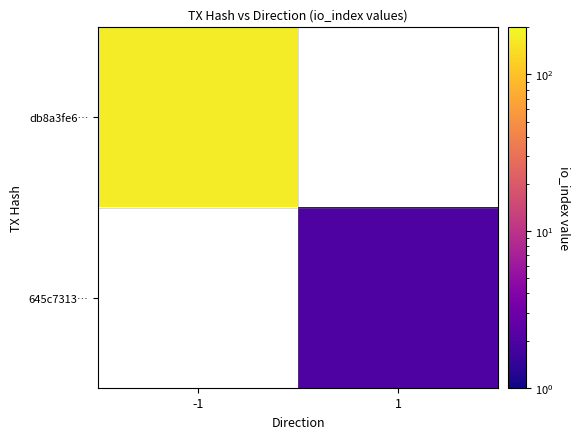

Rank the series by their maximum value, from lowest to highest.

db8a3fe6…, 645c7313…